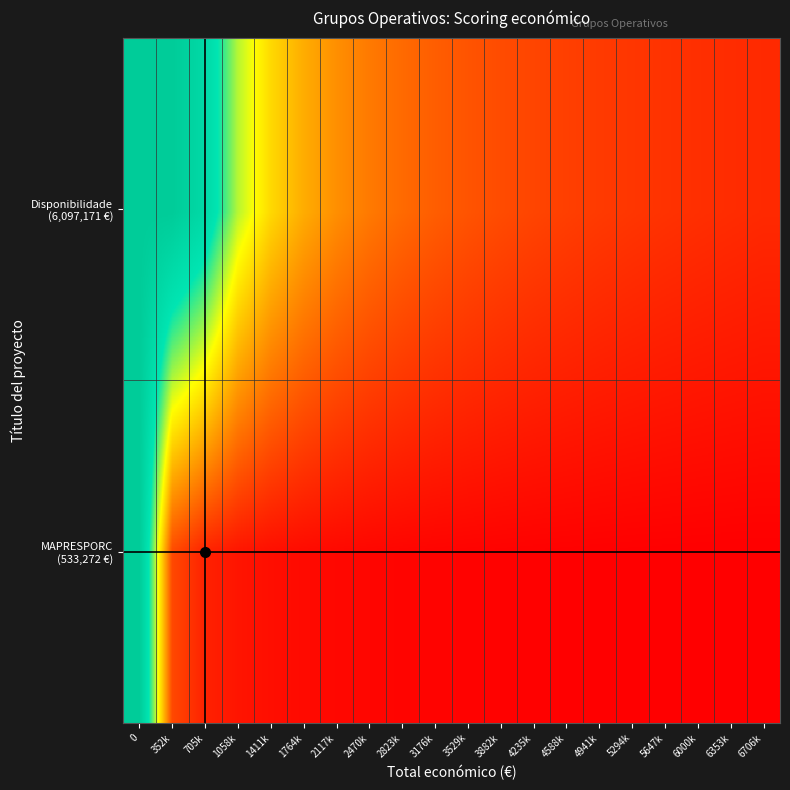

At 6000k, list the series in order from largest to smallest.

Disponibilidade (6,097,171 €), MAPRESPORC (533,272 €)